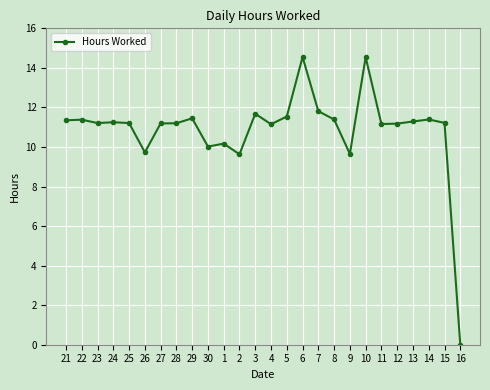

What position from the left is 8?

18